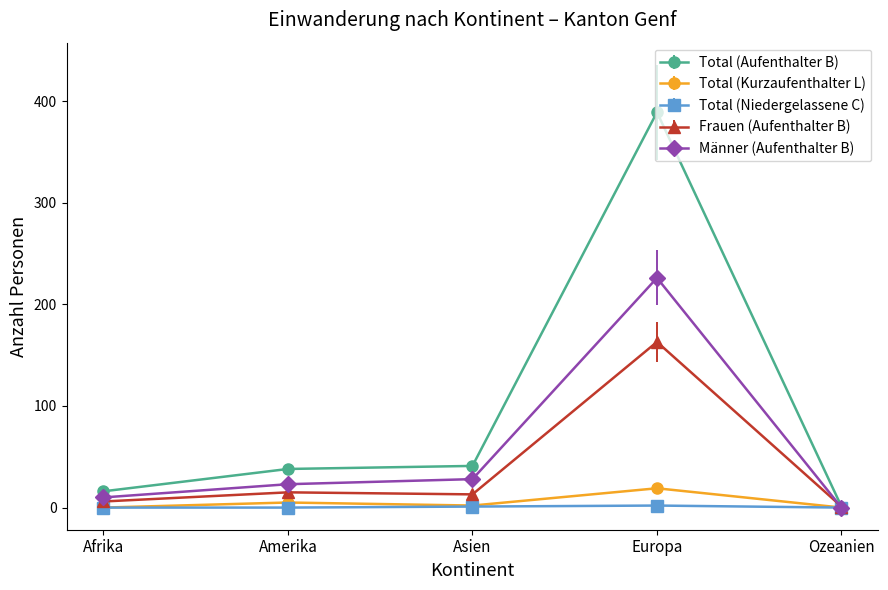

Which series has the largest range (max minus min)?

Total (Aufenthalter B)